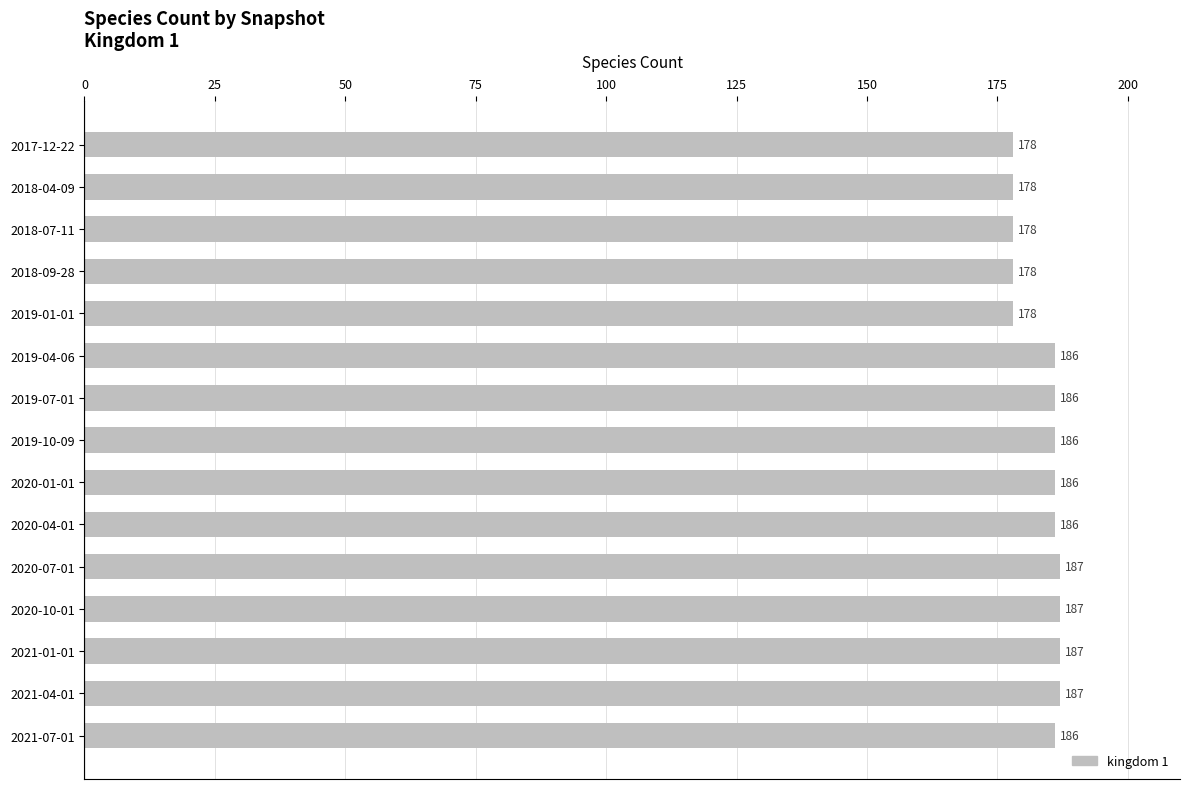

What is the change in value from 2018-09-28 to 2020-07-01?

+9